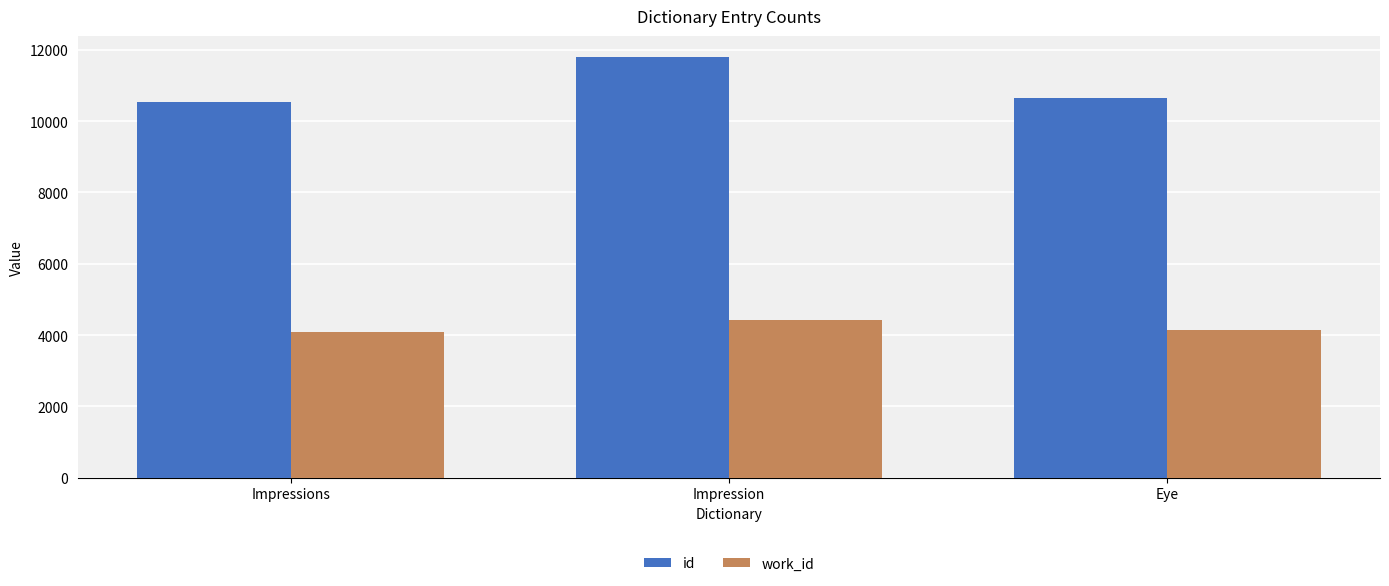

The value of work_id at Impression is 7317. True or false?

False